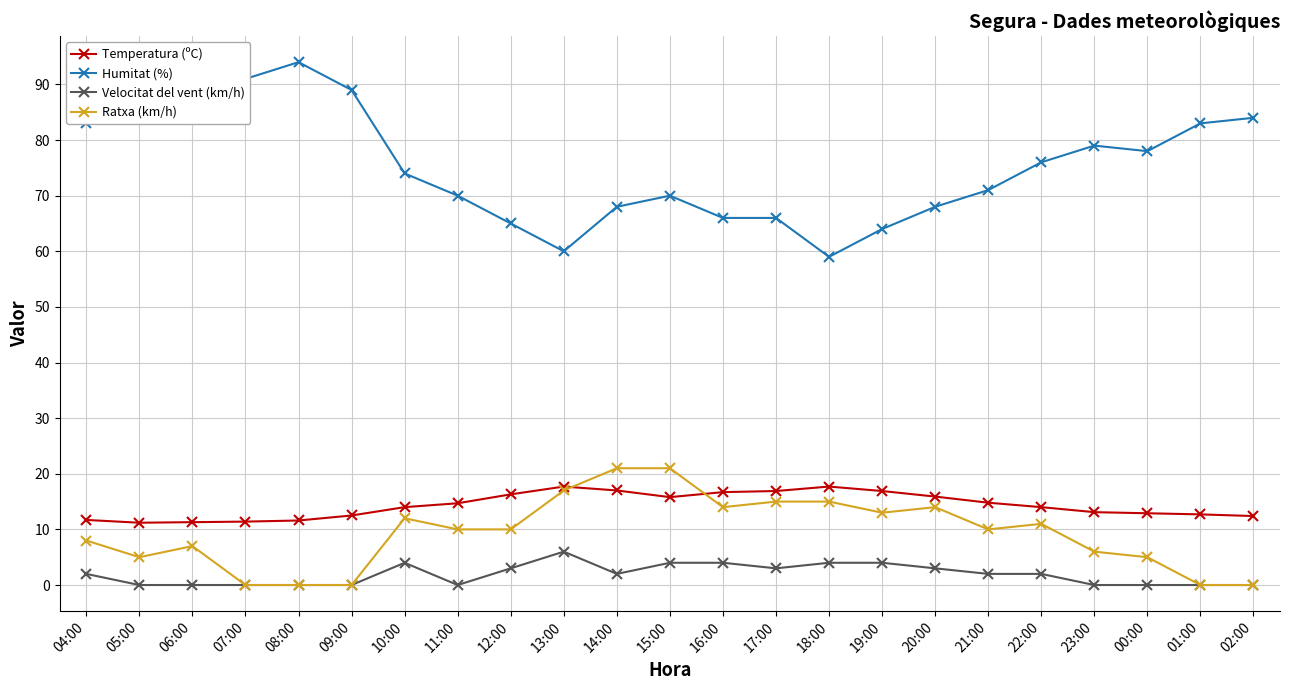

True or false: Velocitat del vent (km/h) has more than 0 interior local peaks.

True